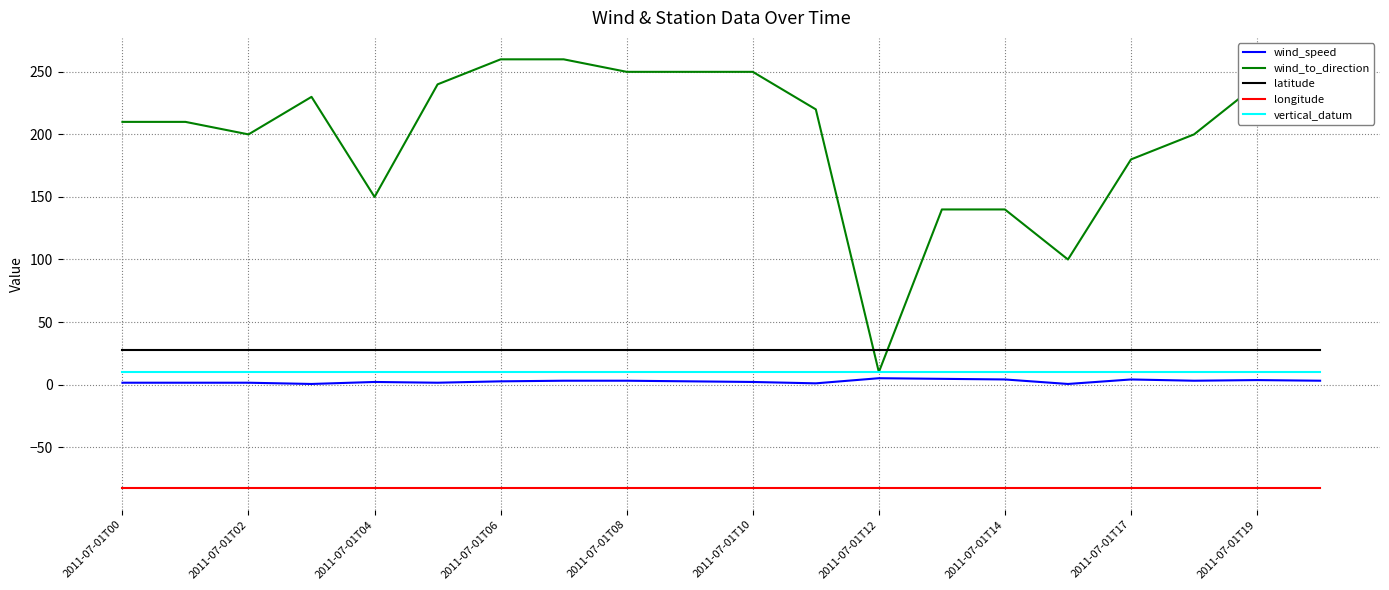

Which series has the largest total across all categories?

wind_to_direction